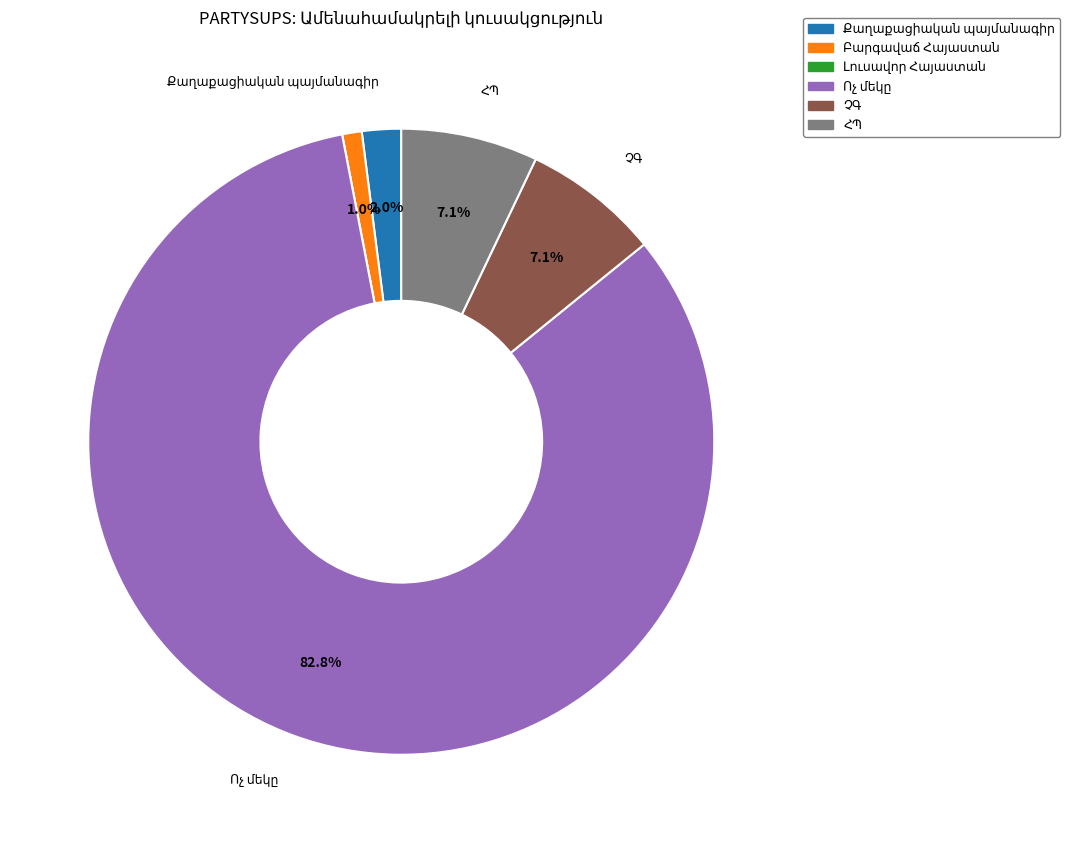

Is there a majority slice in this chart?

Yes